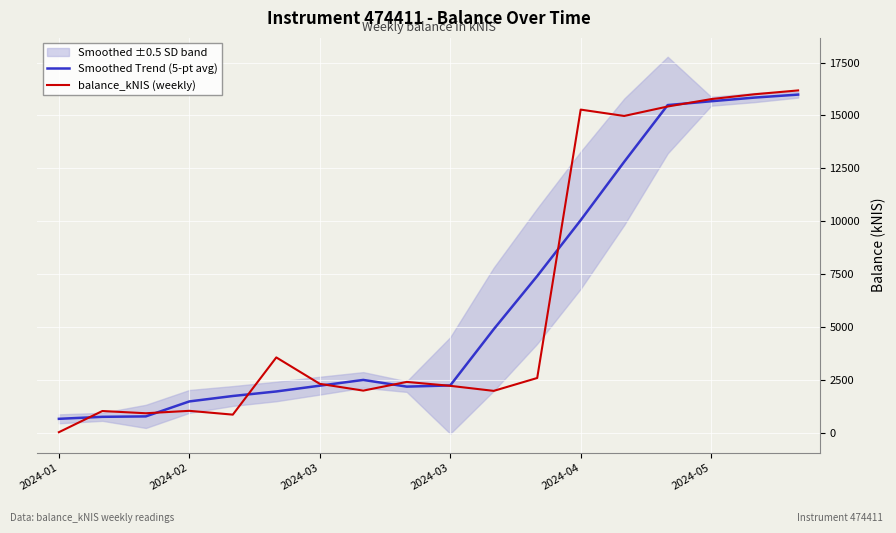

What is the difference between the maximum and minimum values in the balance_kNIS (weekly) series?

16161.9